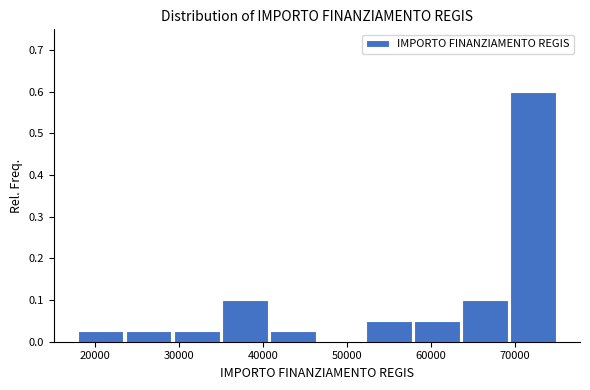

What is the height of the bar covering 24000 to 29000 on the x-axis? Neither the bar edges nor the heights are printed on the chart, so give them approximately, as read against the axes.

0.03